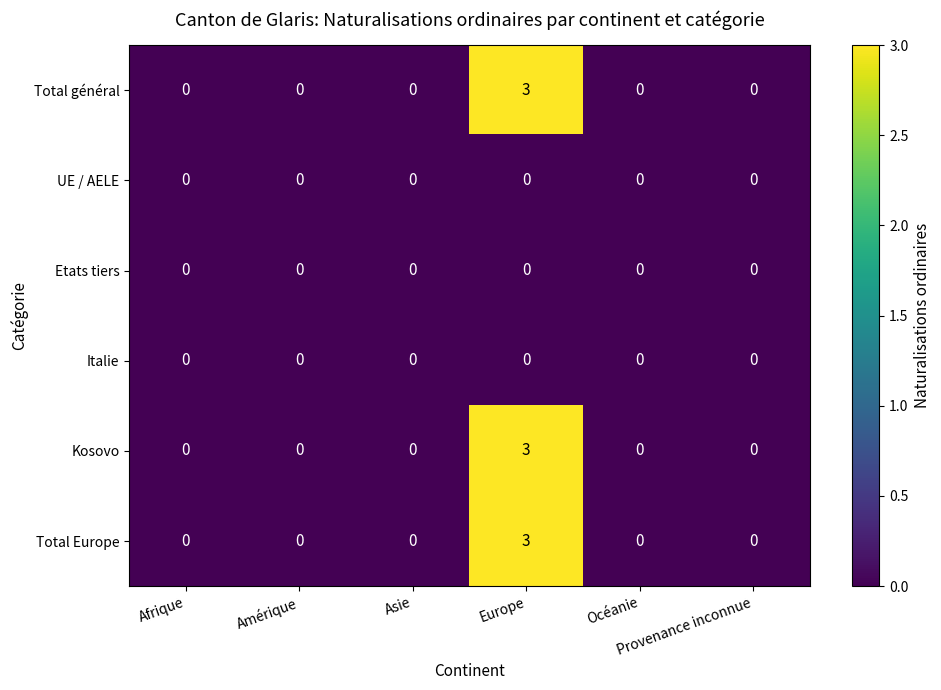

What is the maximum value shown in the chart?

3